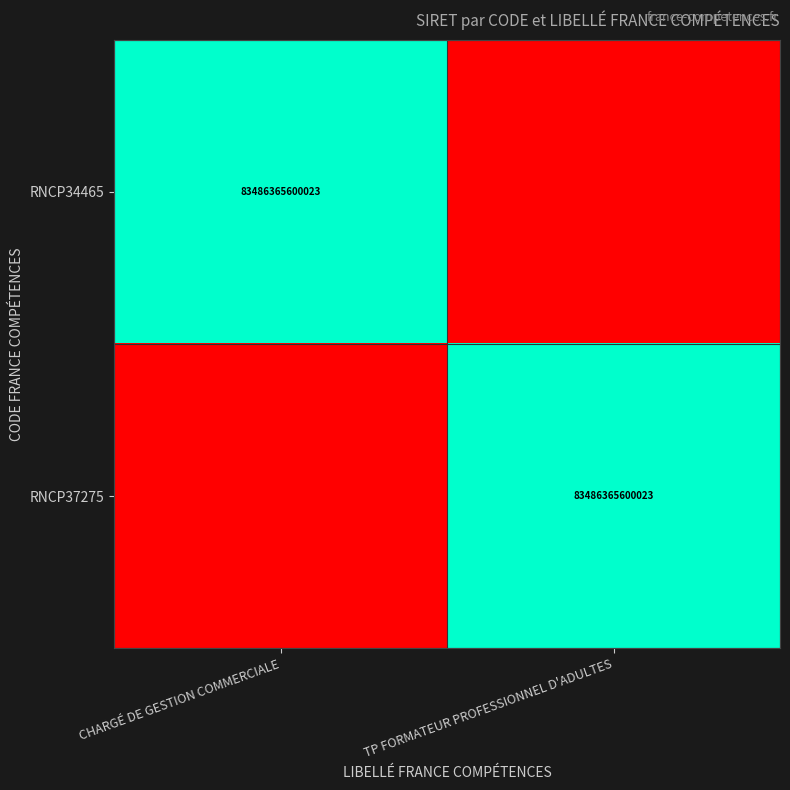

The value of RNCP34465 at CHARGÉ DE GESTION COMMERCIALE is 83486365600023. True or false?

True